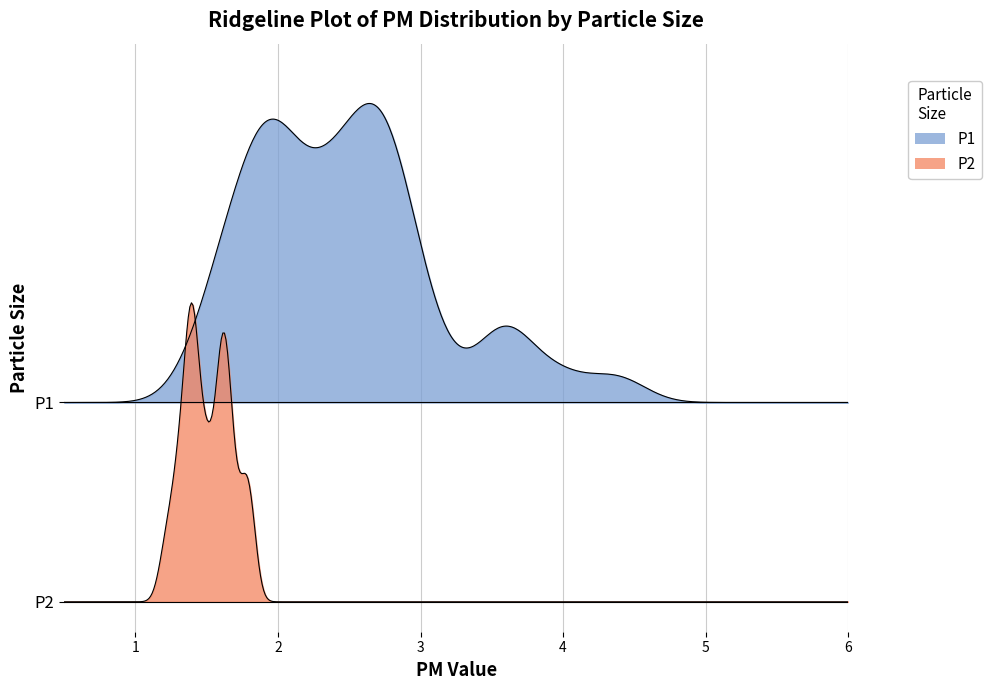

What are all the series names shown in the legend?

P1, P2